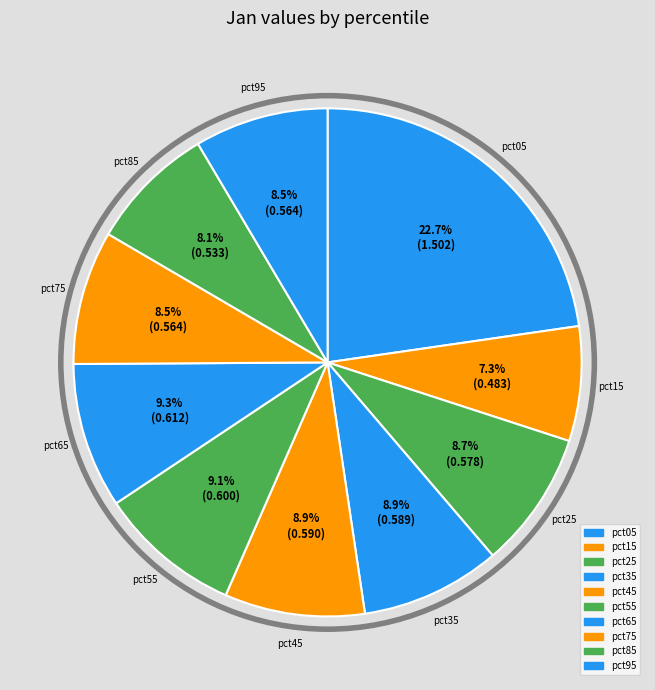

How many segments does this pie chart have?

10